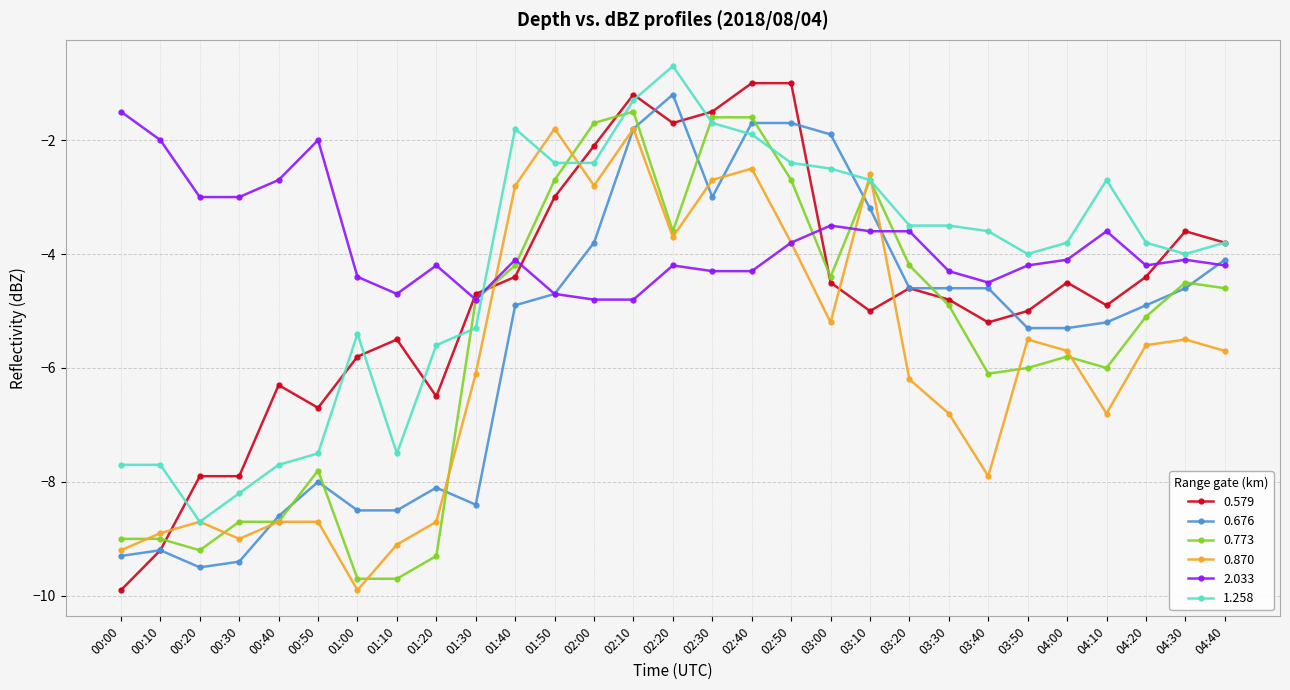

True or false: 0.870 and 2.033 intersect in this chart.

True